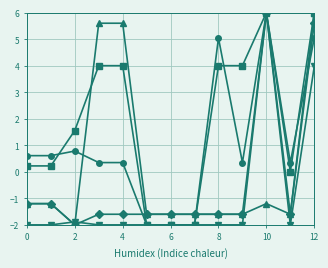

What is the smallest value displayed?

-2.0